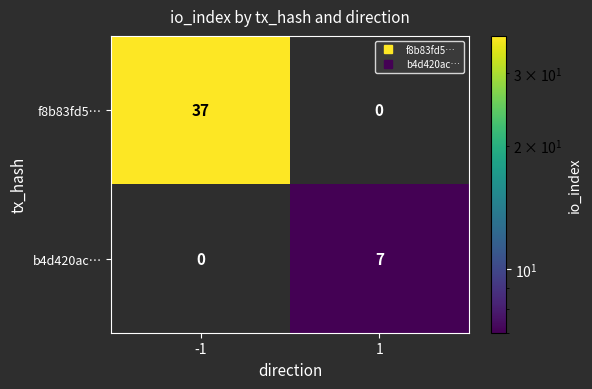

List the series in order of their overall mean, lowest first.

b4d420ac…, f8b83fd5…